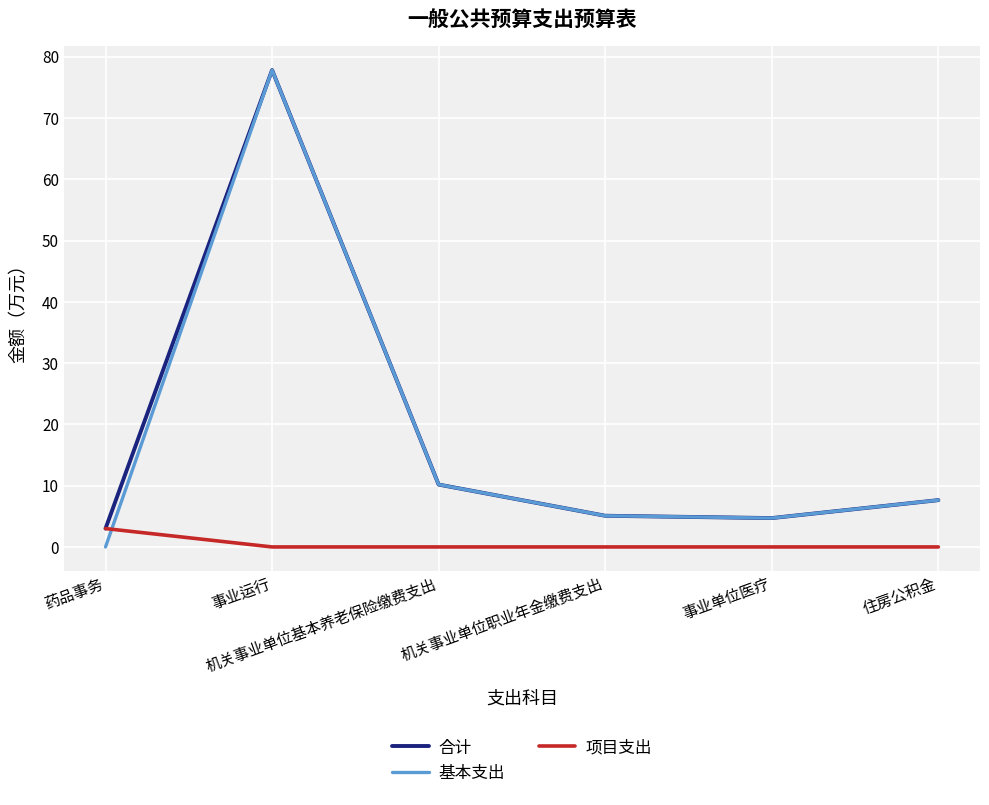

At which category is the sum across all series the highest?

事业运行